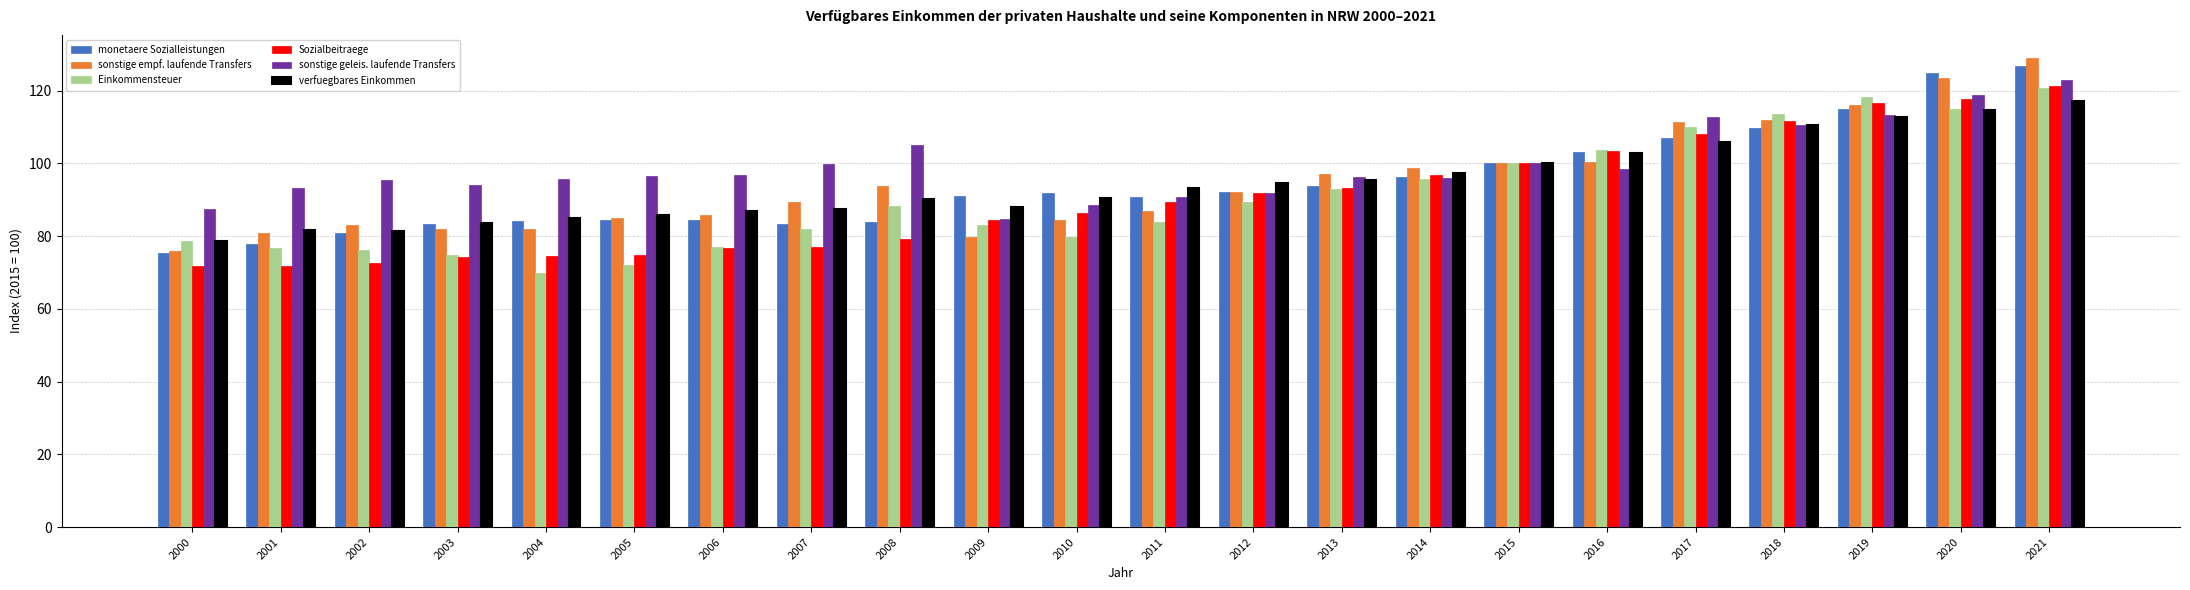

At which category is the sum across all series the highest?

2021